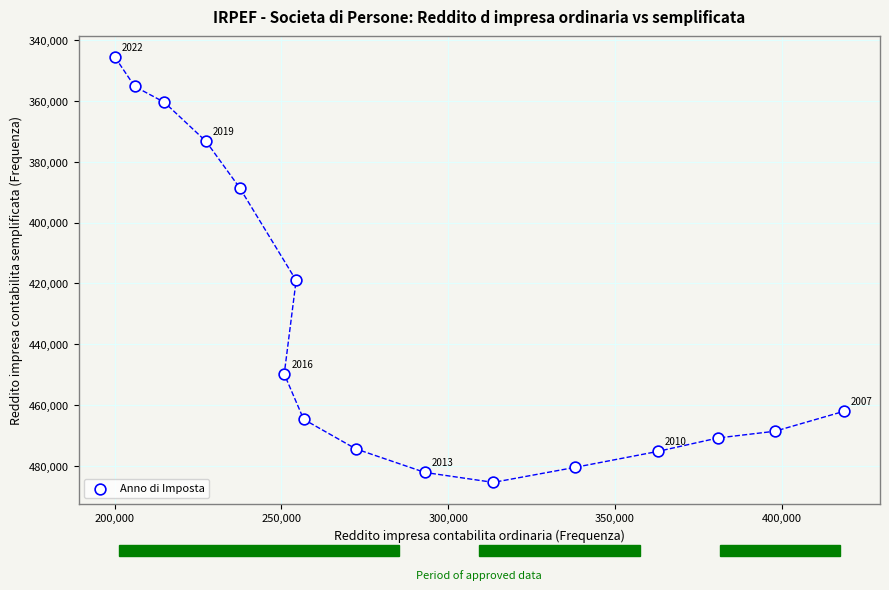

What is the range of X values (max minus min)?

218417